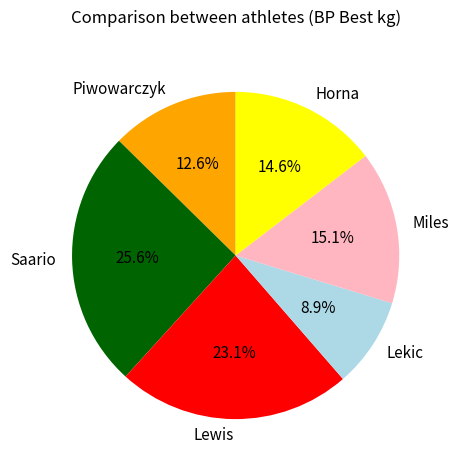

Rank the categories by value from highest to lowest.

Saario, Lewis, Miles, Horna, Piwowarczyk, Lekic